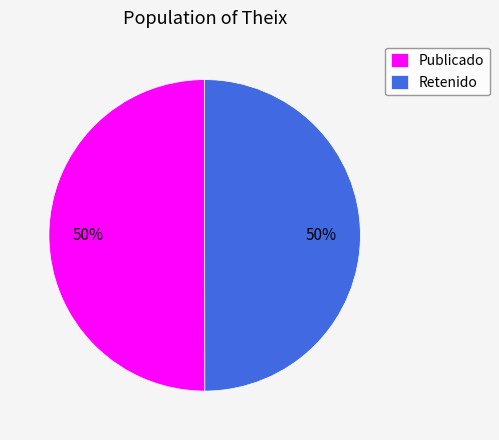

Is the sum of Retenido and Publicado greater than half?

Yes